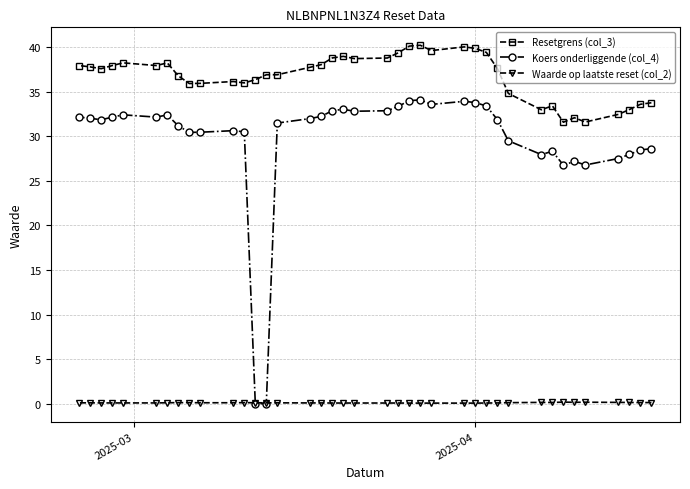

At how many categories does at least one series exceed 20?

39